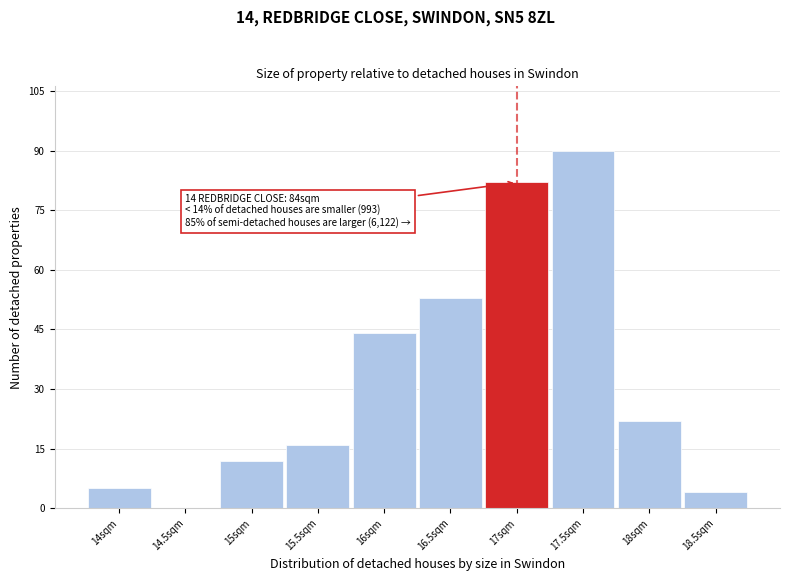

Reading left to right, transcribe all the data shown in this chart.

14sqm=5	14.5sqm=0	15sqm=12	15.5sqm=16	16sqm=44	16.5sqm=53	17sqm=82	17.5sqm=90	18sqm=22	18.5sqm=4